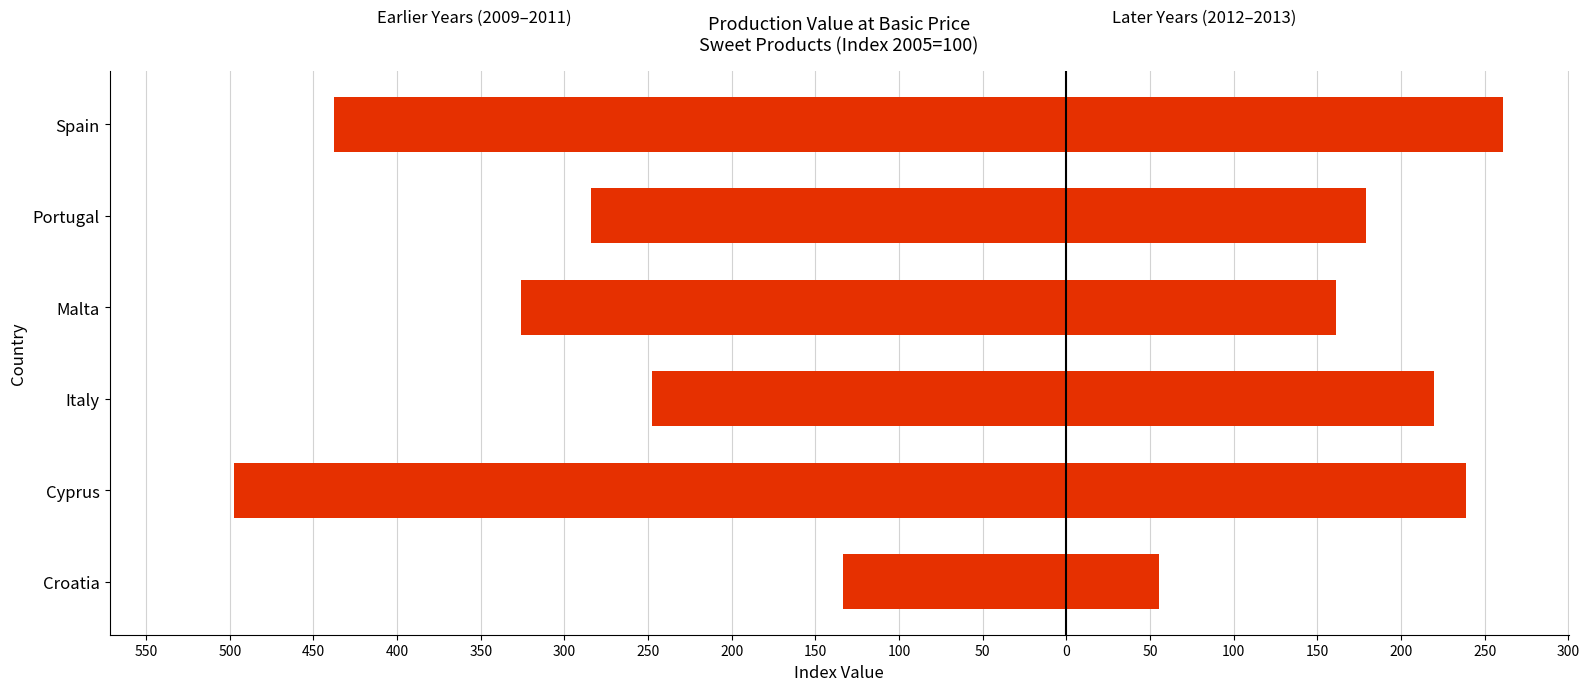

What is the value of the Later Years (2012-2013) bar at the 6th from the left?

261.0